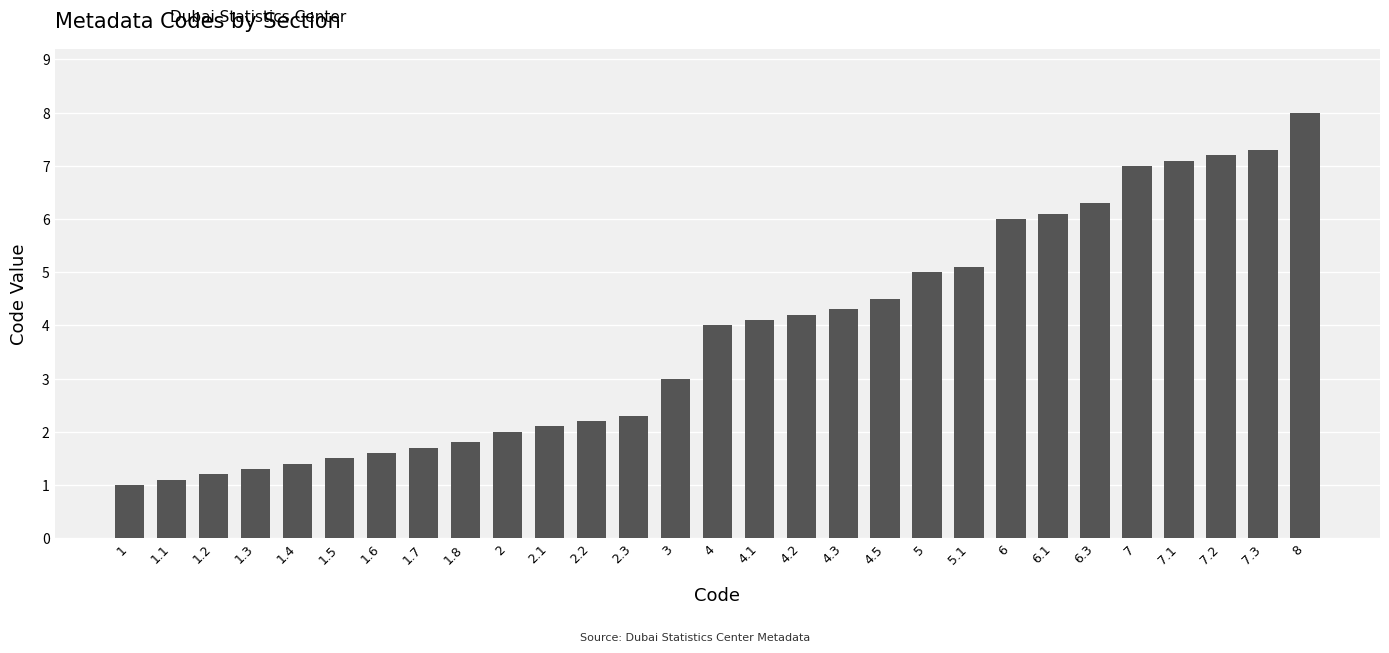

What is the change in value from 4.1 to 8?

+3.9